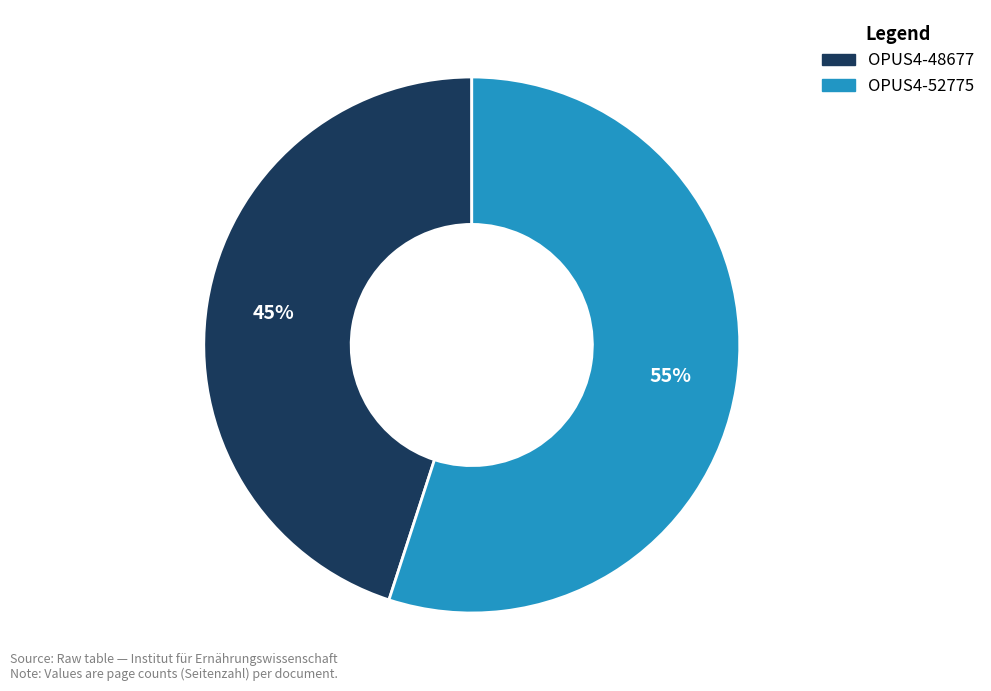

Do OPUS4-52775 and OPUS4-48677 together represent more than half of the pie?

Yes